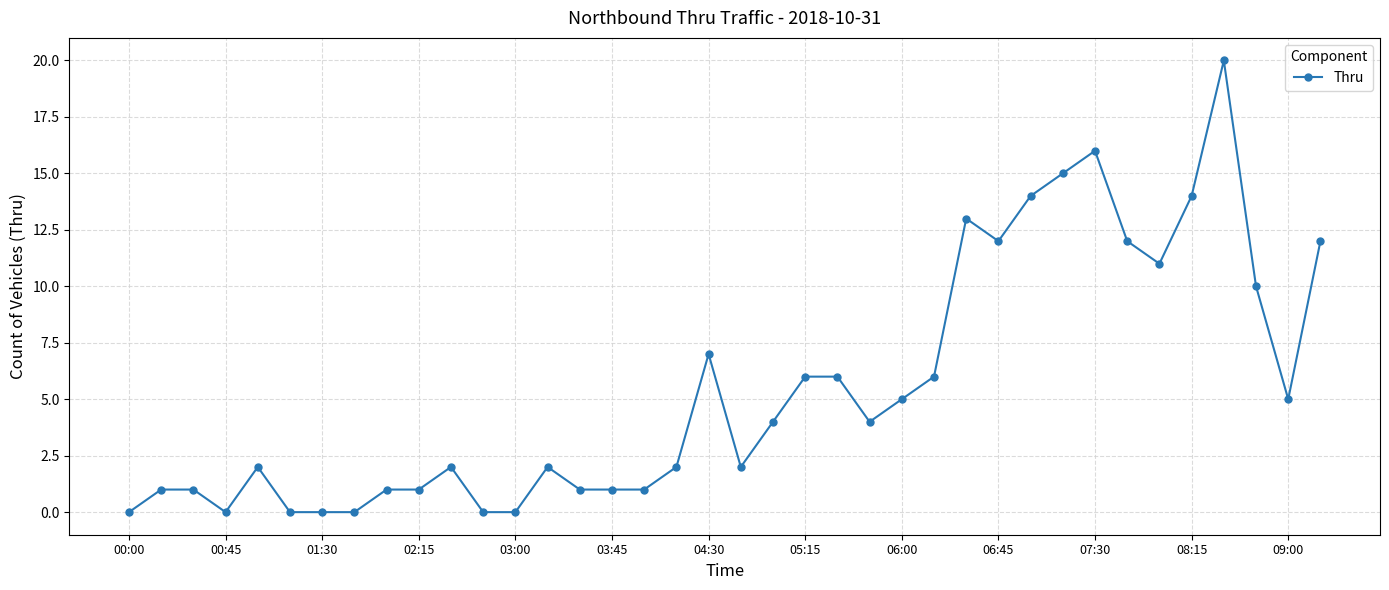

True or false: there are more than 0 points higher than both neighbors.

True